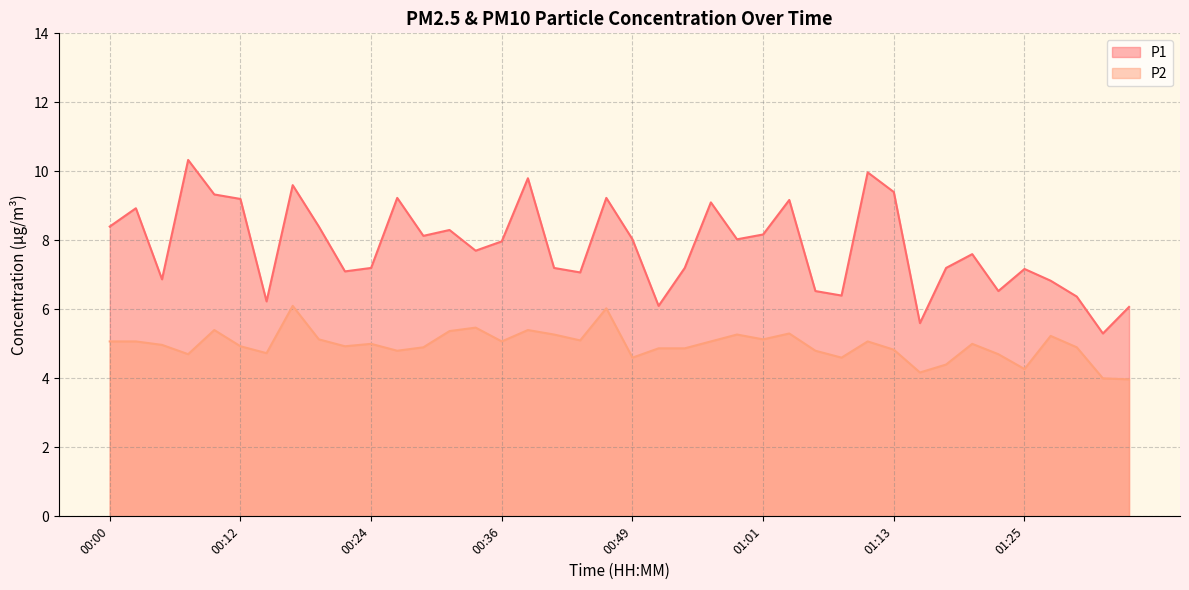

Reading left to right, what are all the values shown in this chart?

P1: 8.4	8.9	6.9	10.3	9.3	9.2	6.2	9.6	8.4	7.1	7.2	9.2	8.1	8.3	7.7	8.0	9.8	7.2	7.1	9.2	8.0	6.1	7.2	9.1	8.0	8.2	9.2	6.5	6.4	10.0	9.4	5.6	7.2	7.6	6.5	7.2	6.8	6.4	5.3	6.1
P2: 5.1	5.1	5.0	4.7	5.4	4.9	4.7	6.1	5.1	4.9	5.0	4.8	4.9	5.4	5.5	5.1	5.4	5.3	5.1	6.0	4.6	4.9	4.9	5.1	5.3	5.1	5.3	4.8	4.6	5.1	4.8	4.2	4.4	5.0	4.7	4.3	5.2	4.9	4.0	4.0